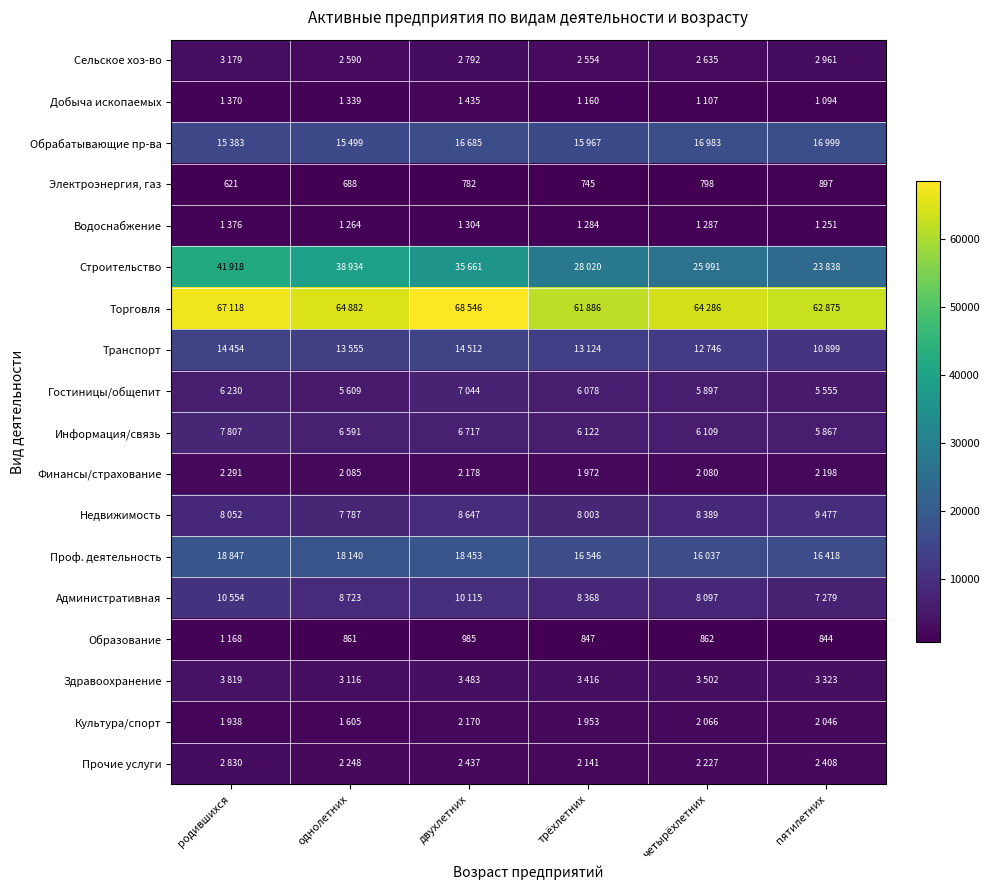

The value of Электроэнергия, газ at четырёхлетних is 798. True or false?

True